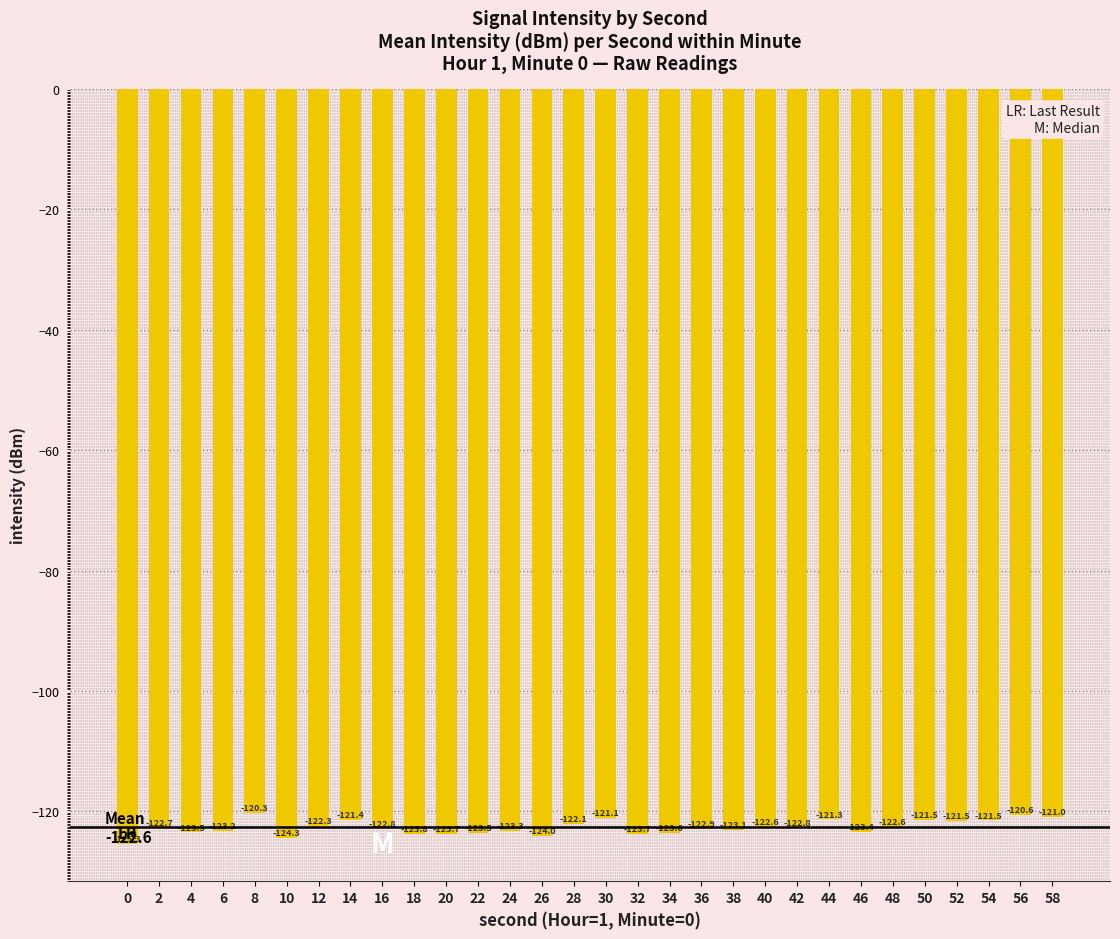

What is the change in value from 42 to 48?

+0.2